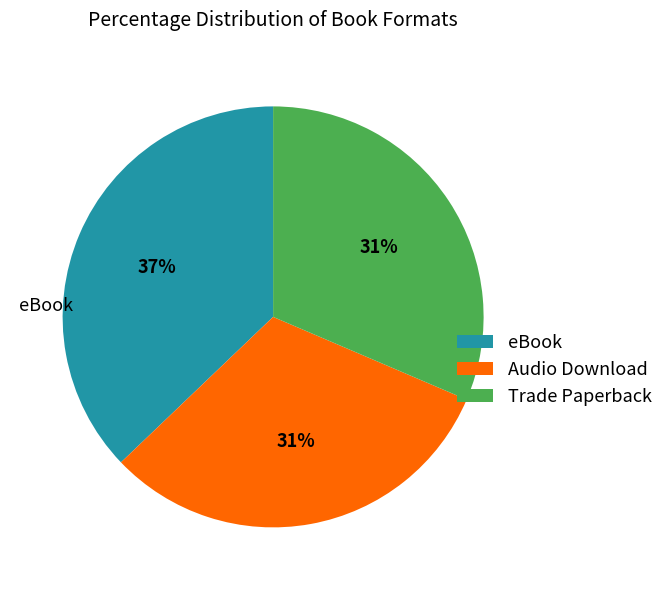

To the nearest percent, what percentage of the pie is Trade Paperback?

31%